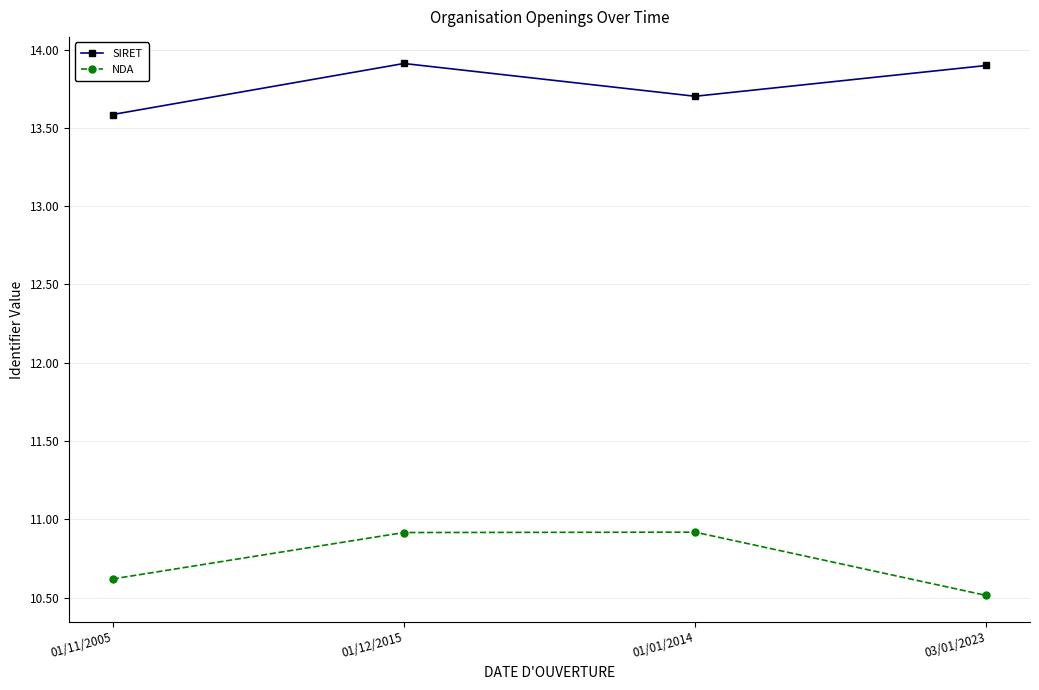

List the series in order of their peak value, lowest first.

NDA, SIRET